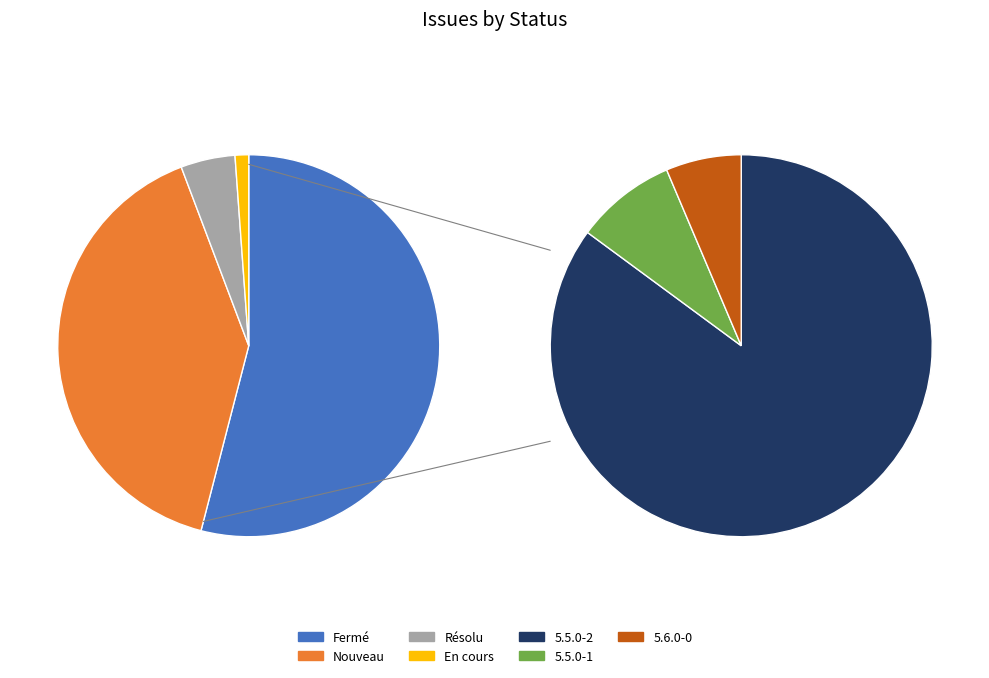

To the nearest percent, what is the combined percentage of Résolu and Nouveau?

45%